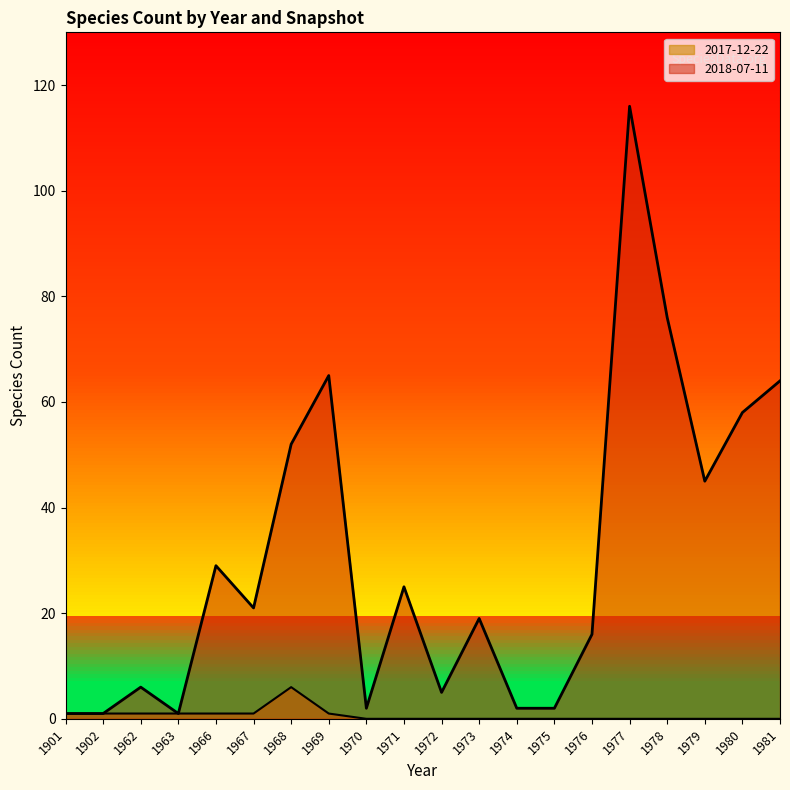

How many values in the 2018-07-11 series are below 21?

10